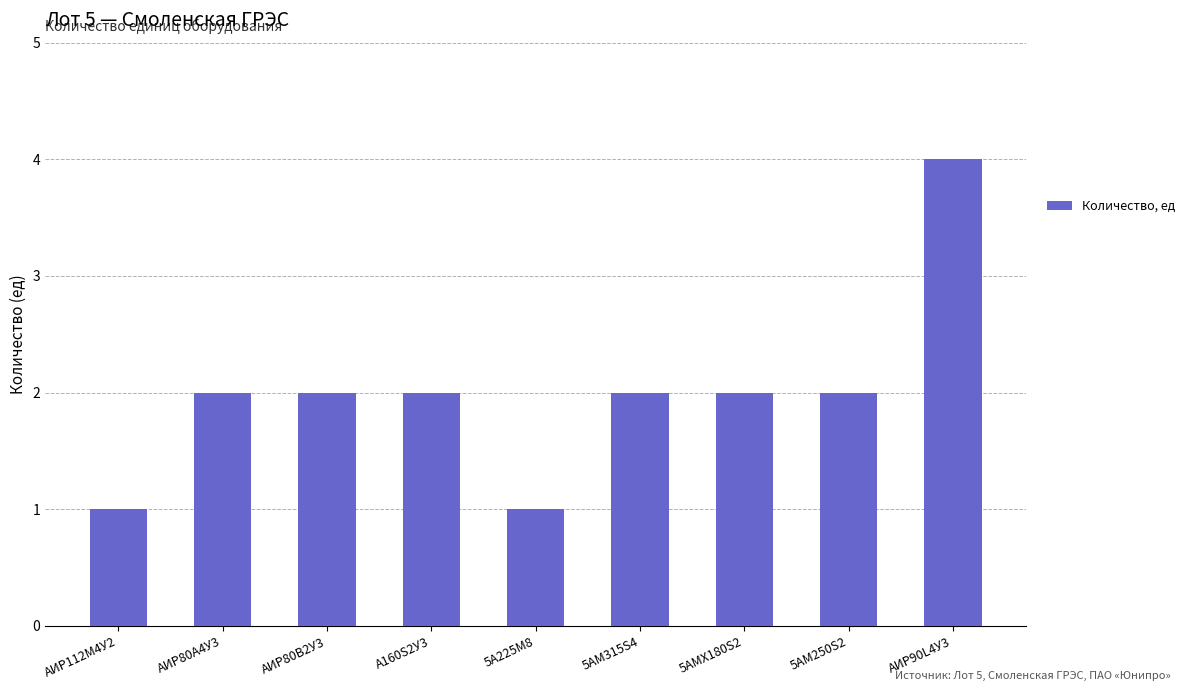

Which label corresponds to the largest value in the chart?

АИР90L4У3